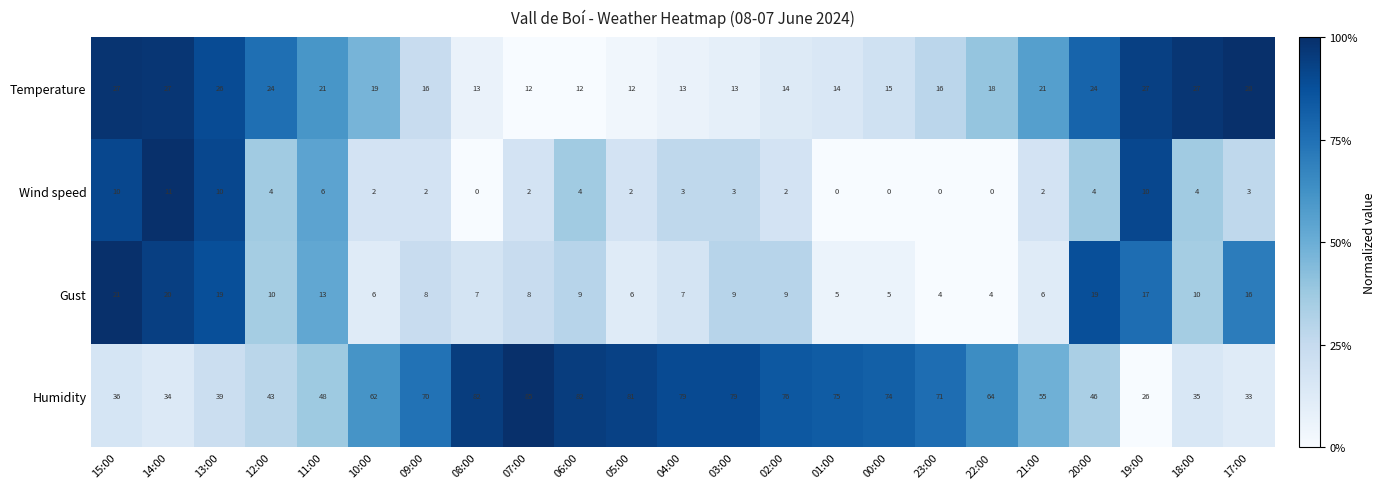

At which label is Gust closest to 12?

11:00